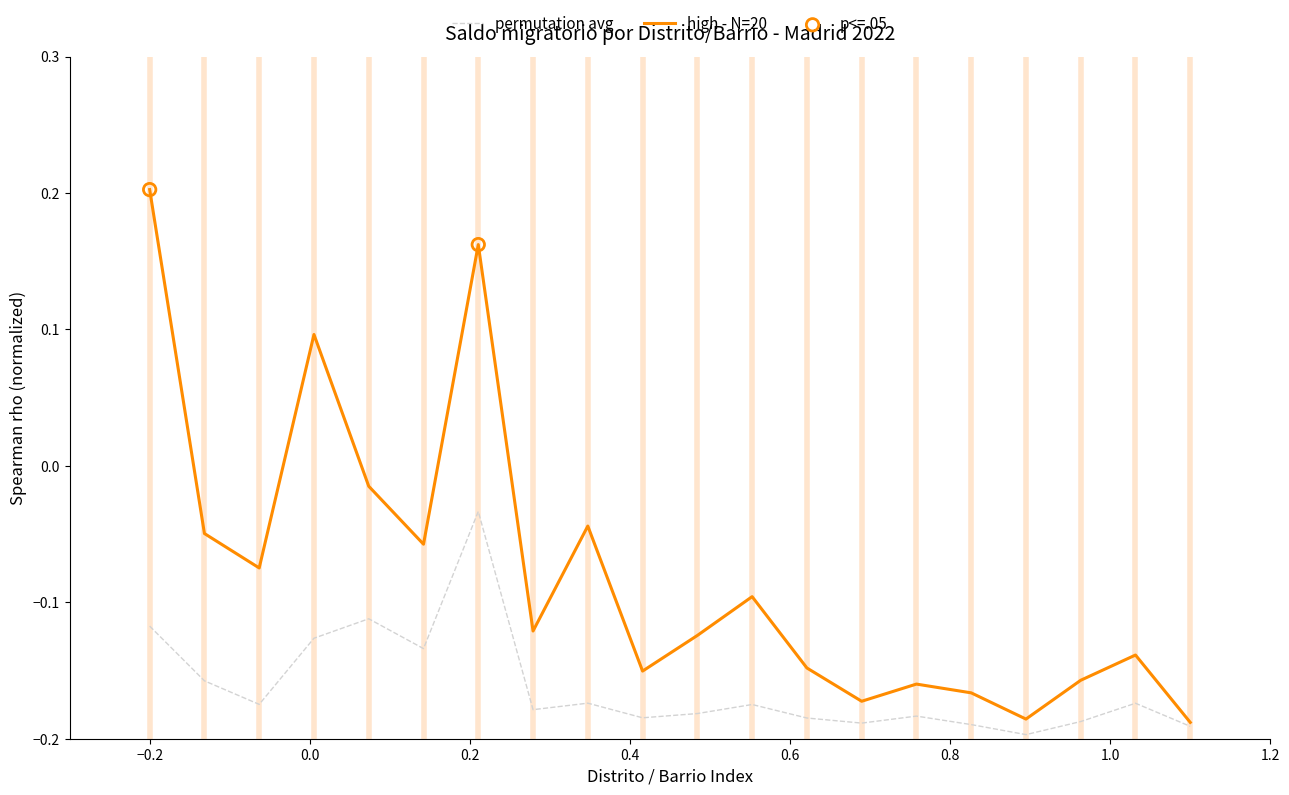

Which series has the largest range (max minus min)?

high - N=20